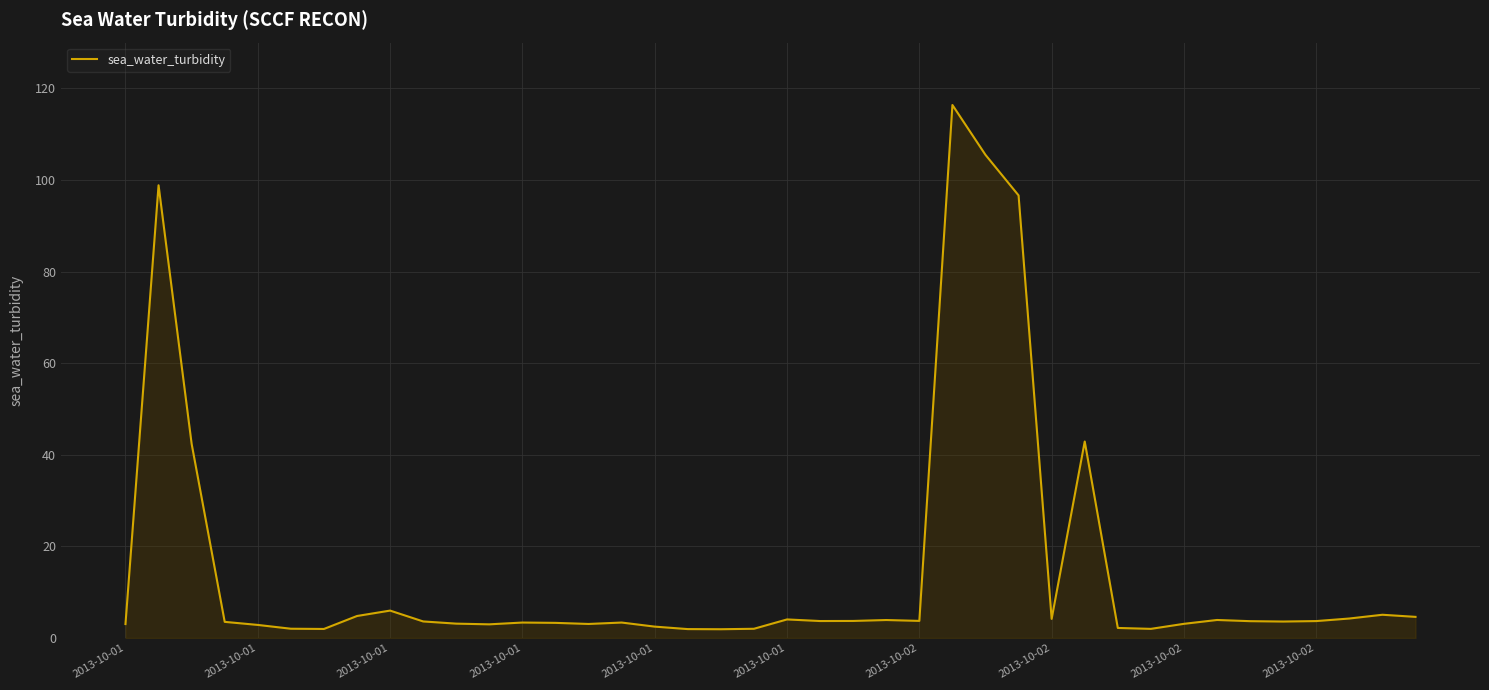

What is the sum of all values?

617.4